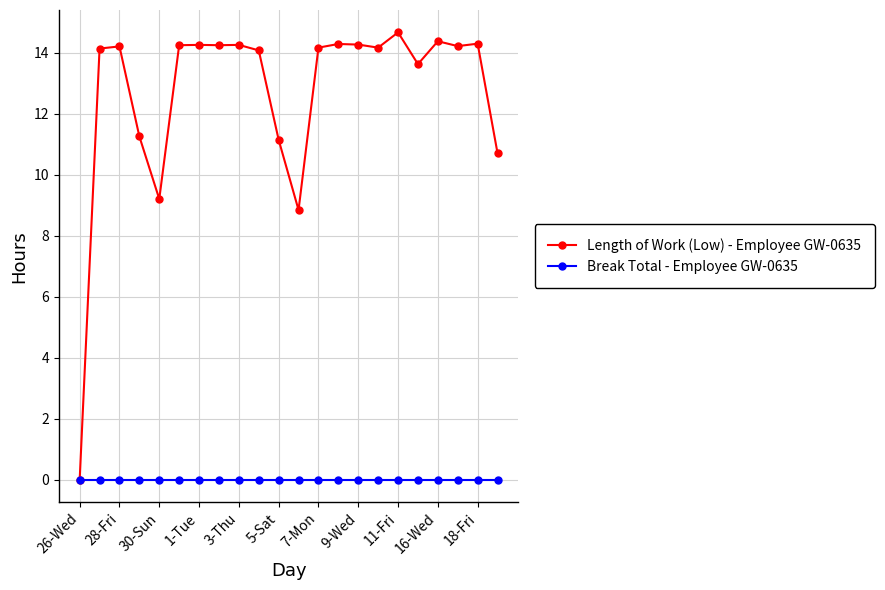

Which series has the largest range (max minus min)?

Length of Work (Low) - Employee GW-0635